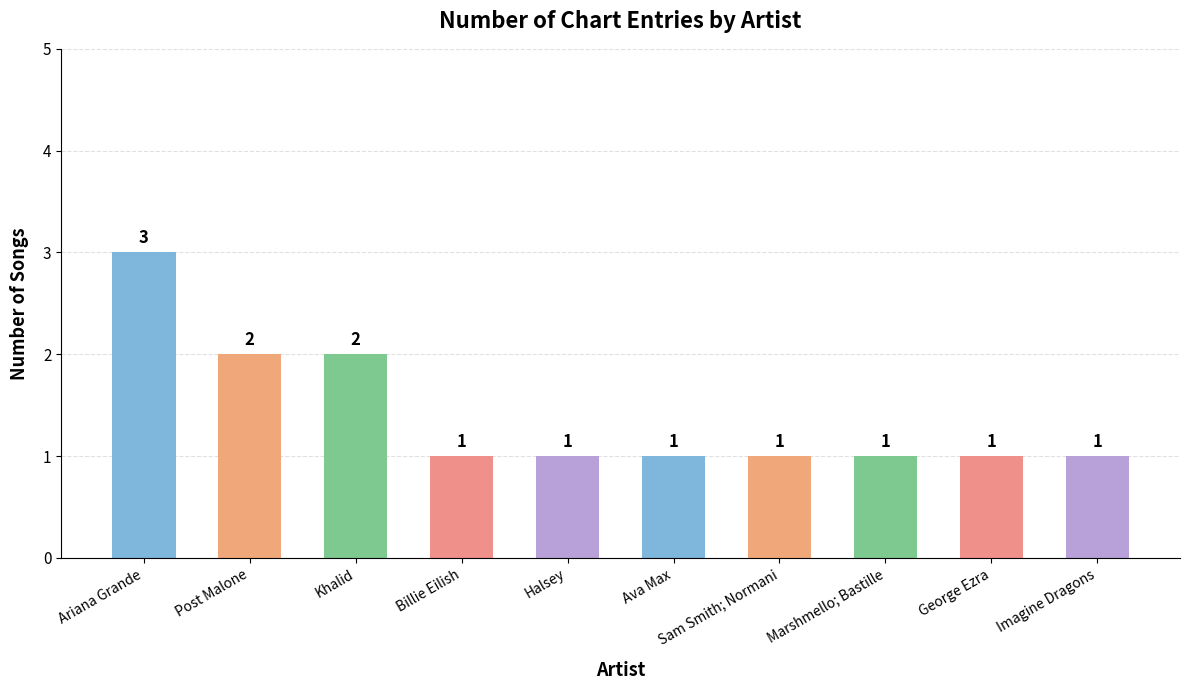

Reading left to right, list all the values displayed in this chart.

Ariana Grande=3	Post Malone=2	Khalid=2	Billie Eilish=1	Halsey=1	Ava Max=1	Sam Smith; Normani=1	Marshmello; Bastille=1	George Ezra=1	Imagine Dragons=1